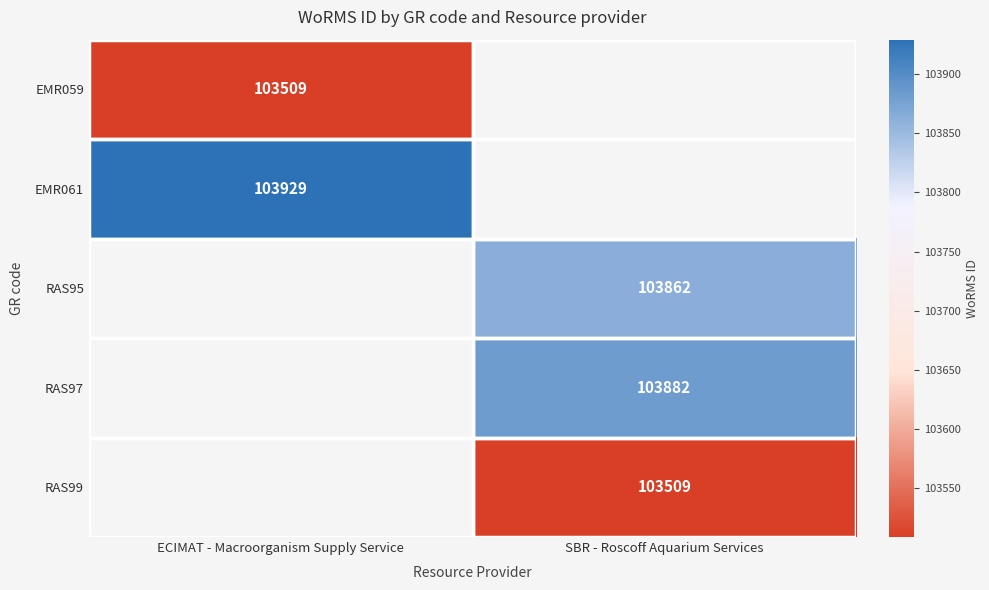

The RAS97 series shows 152971 at SBR - Roscoff Aquarium Services. True or false?

False